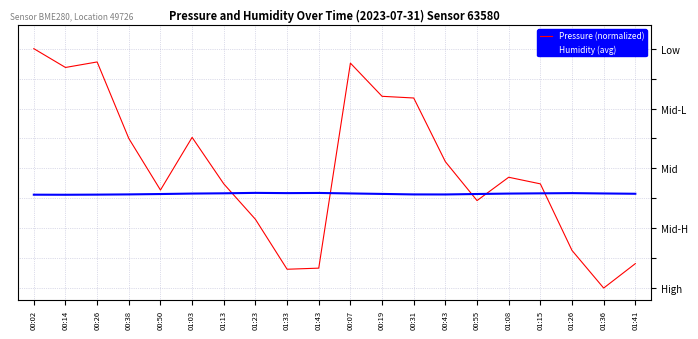

What are all the series names shown in the legend?

Pressure (normalized), Humidity (avg)